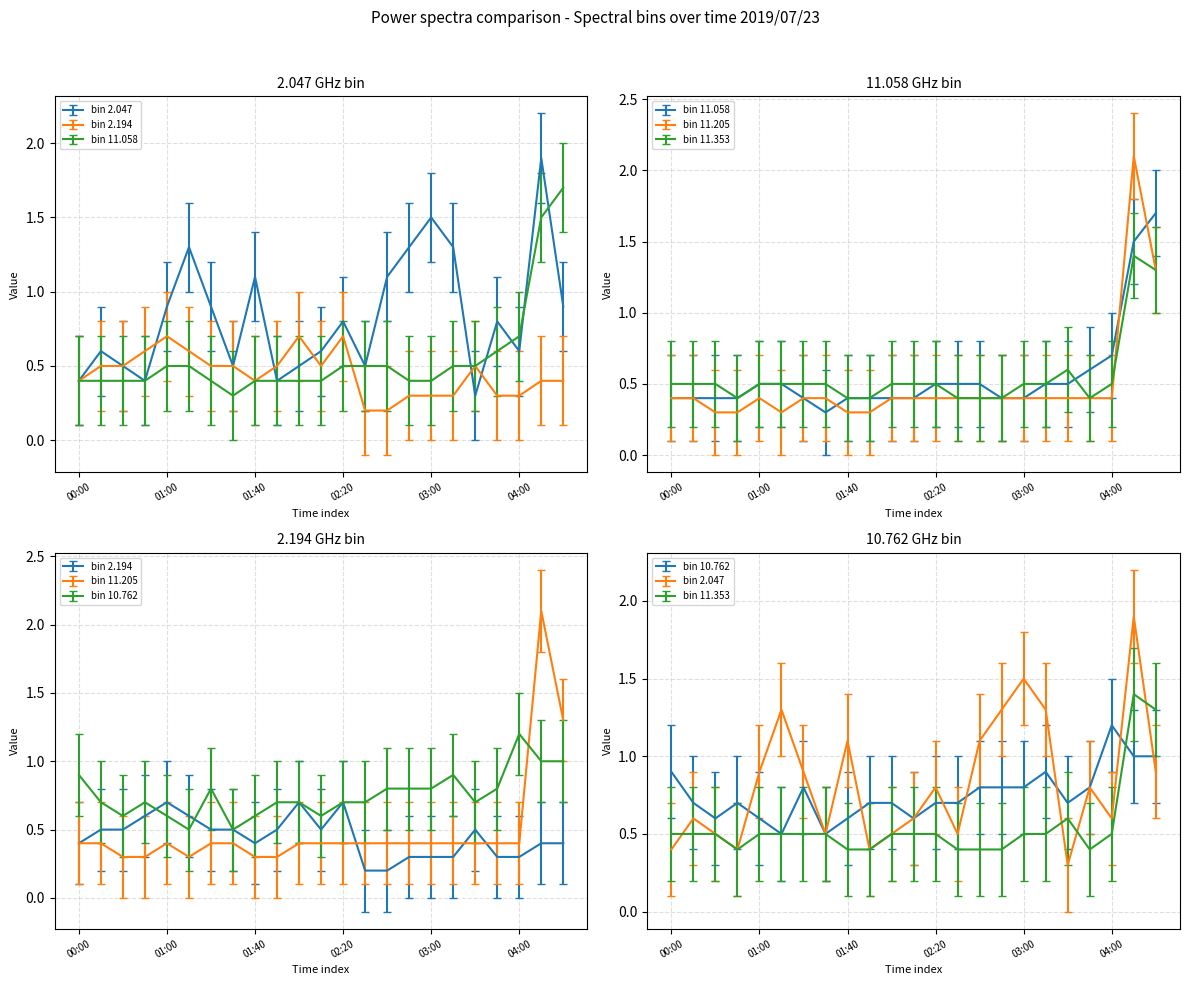

What are all the series names shown in the legend?

2.047, 2.194, 11.058, 11.205, 11.353, 10.762